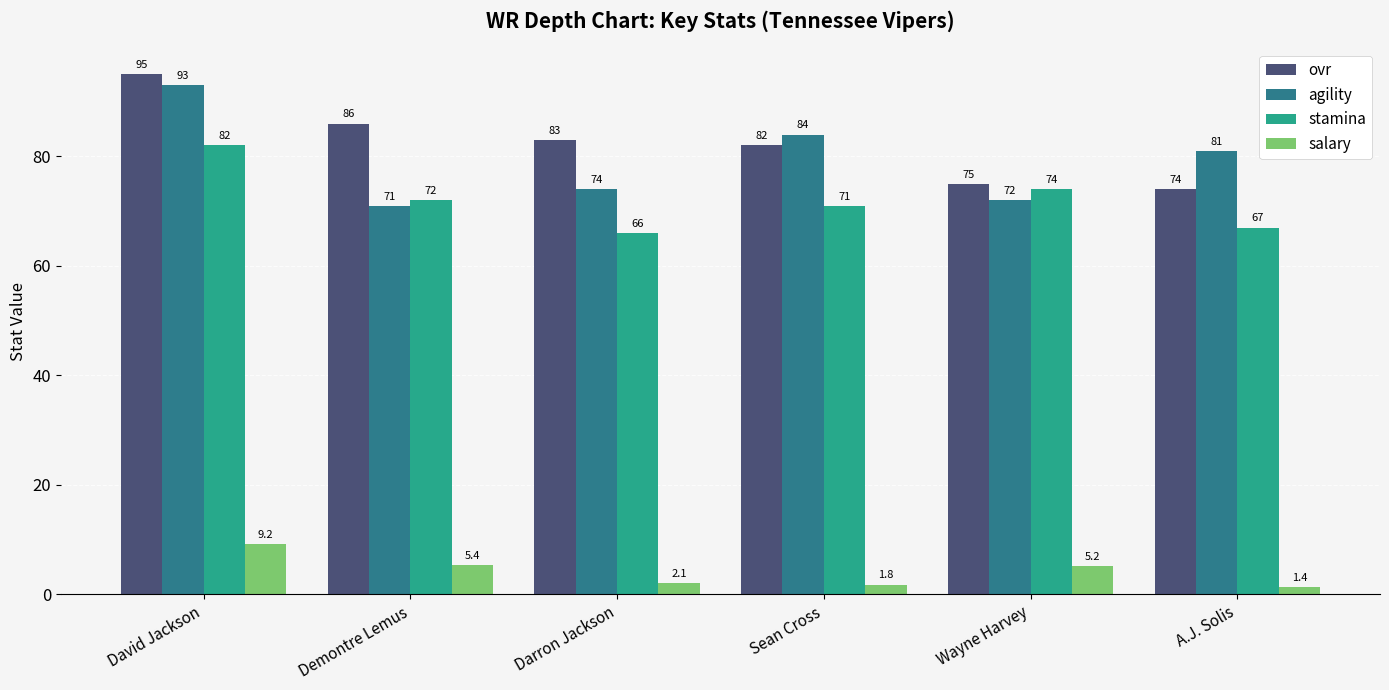

At which label does salary first exceed 5?

David Jackson